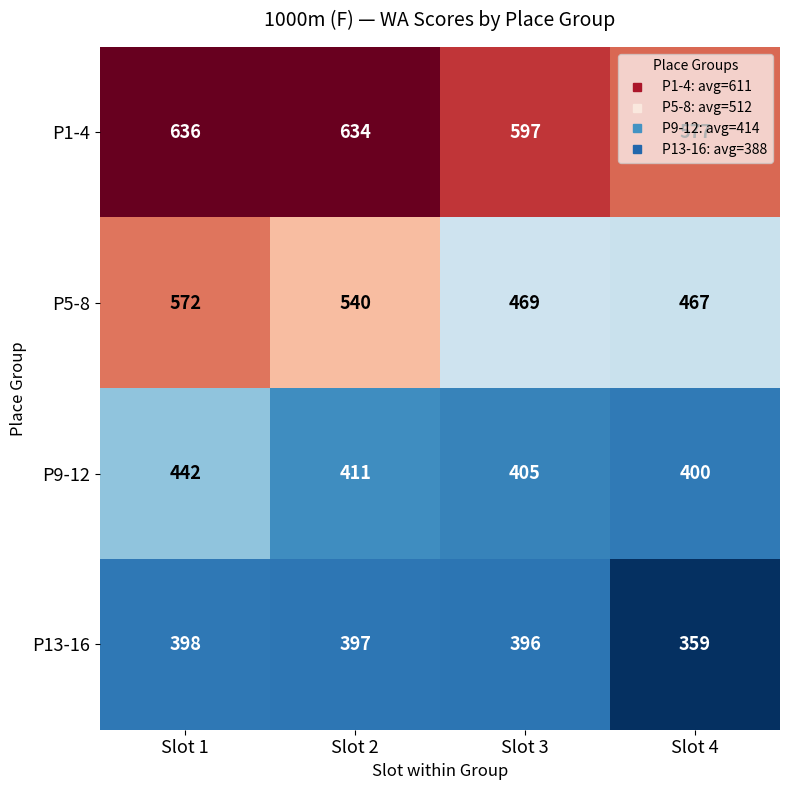

Is the value of P9-12 at Slot 4 greater than the value of P13-16 at Slot 1?

Yes